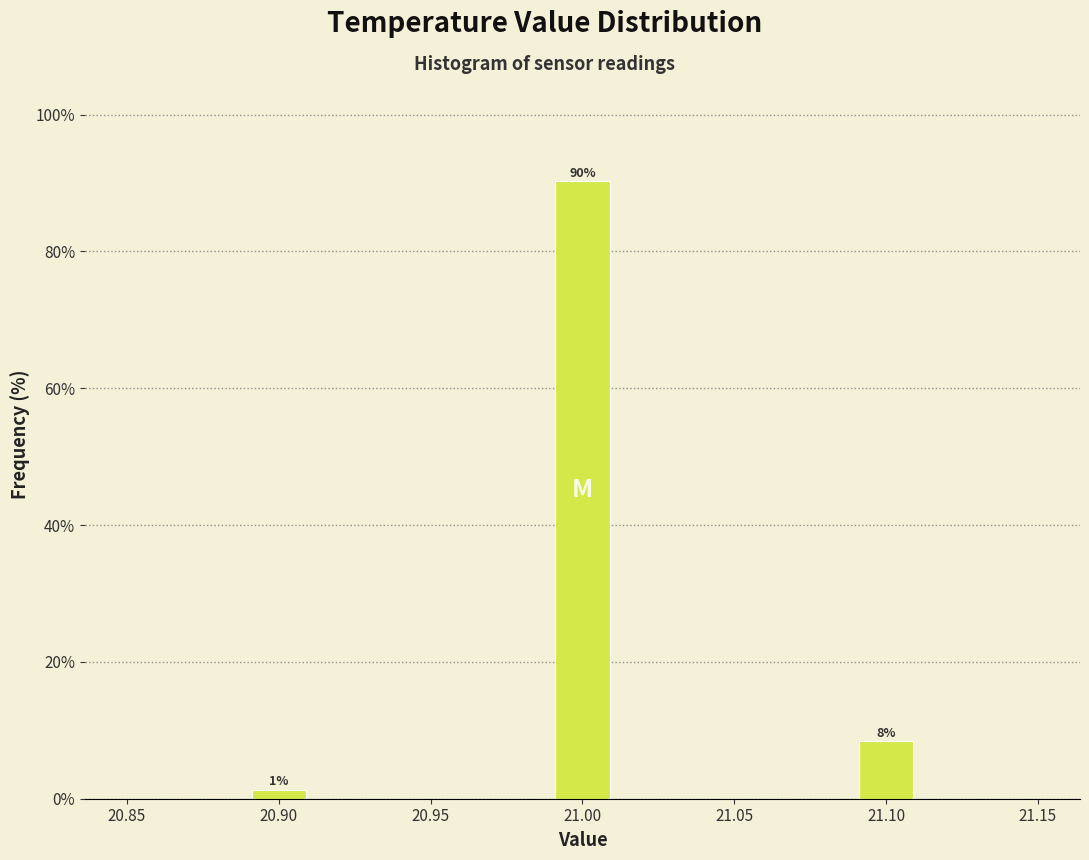

Over which range of the x-axis is the bar tallest?

20.99 to 21.01